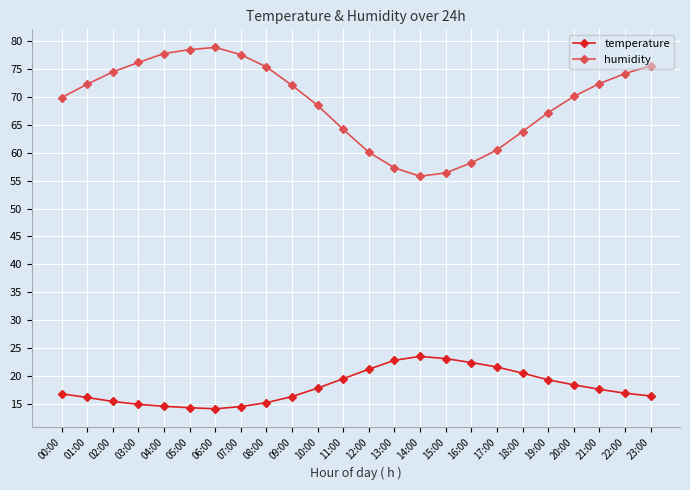

True or false: humidity and temperature intersect in this chart.

False